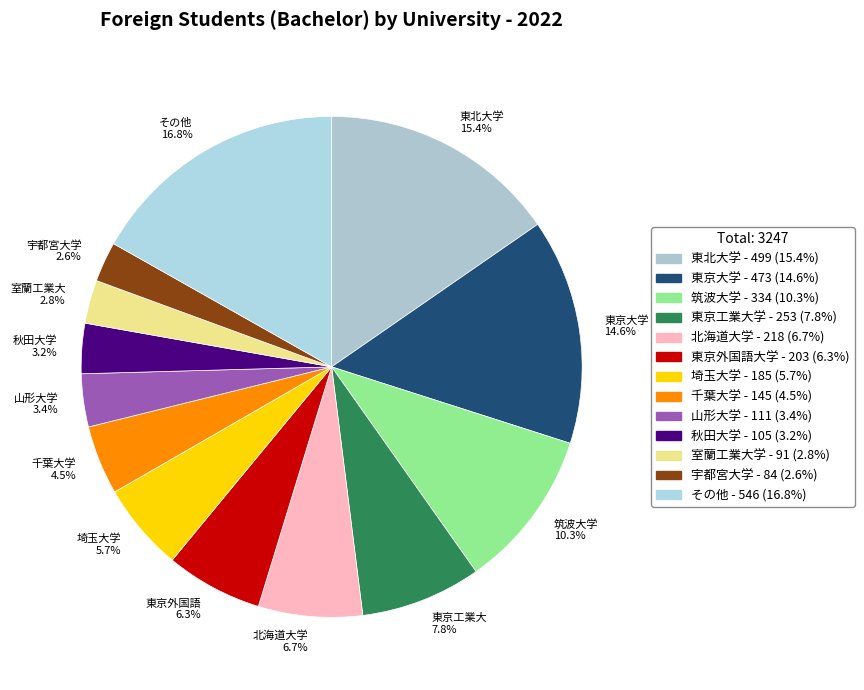

Combined, do 秋田大学 3.2% and 山形大学 3.4% account for over 50%?

No